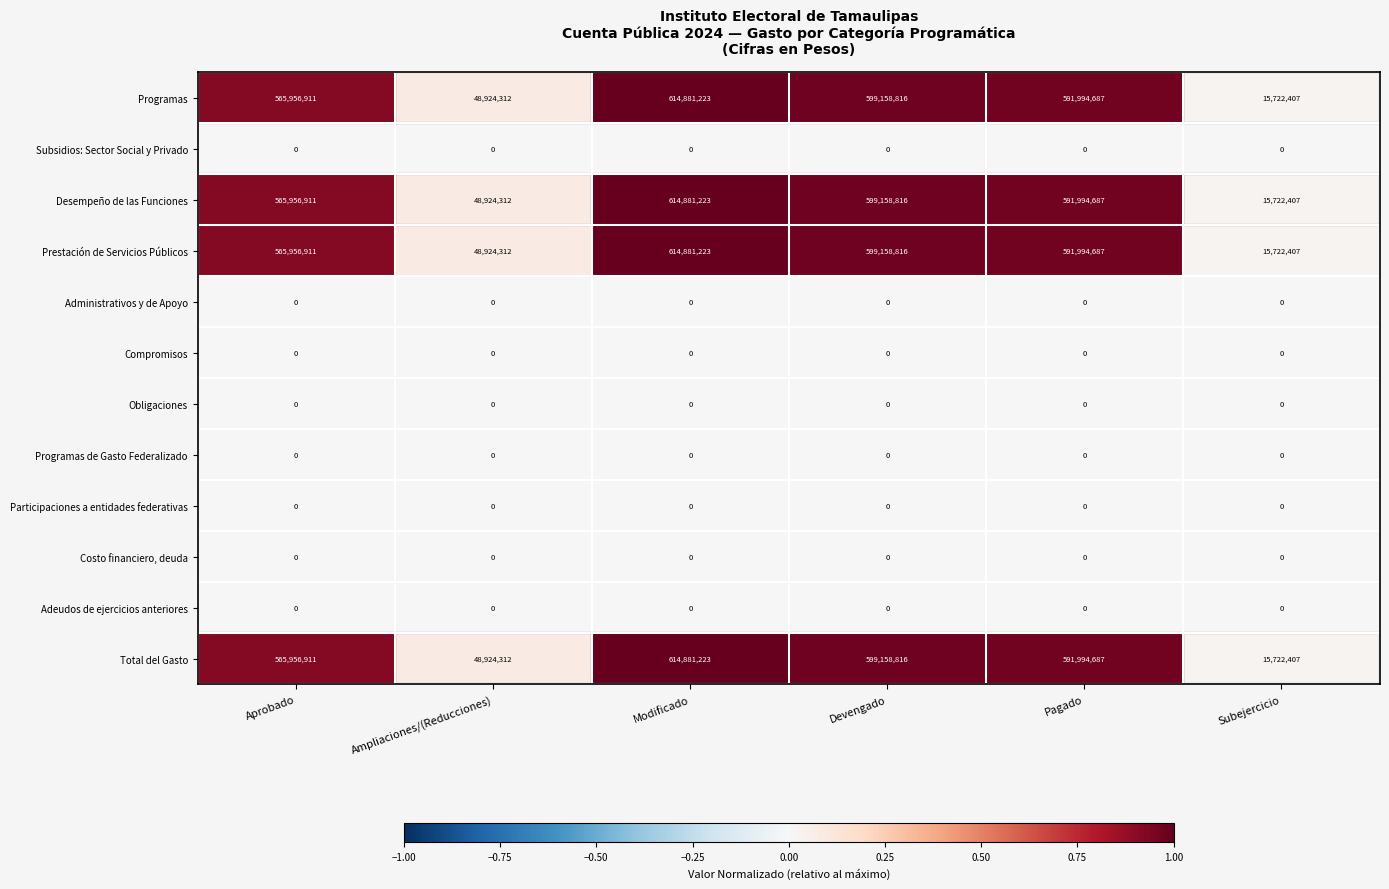

List the labels in order of Desempeño de las Funciones value, largest first.

Modificado, Devengado, Pagado, Aprobado, Ampliaciones/(Reducciones), Subejercicio